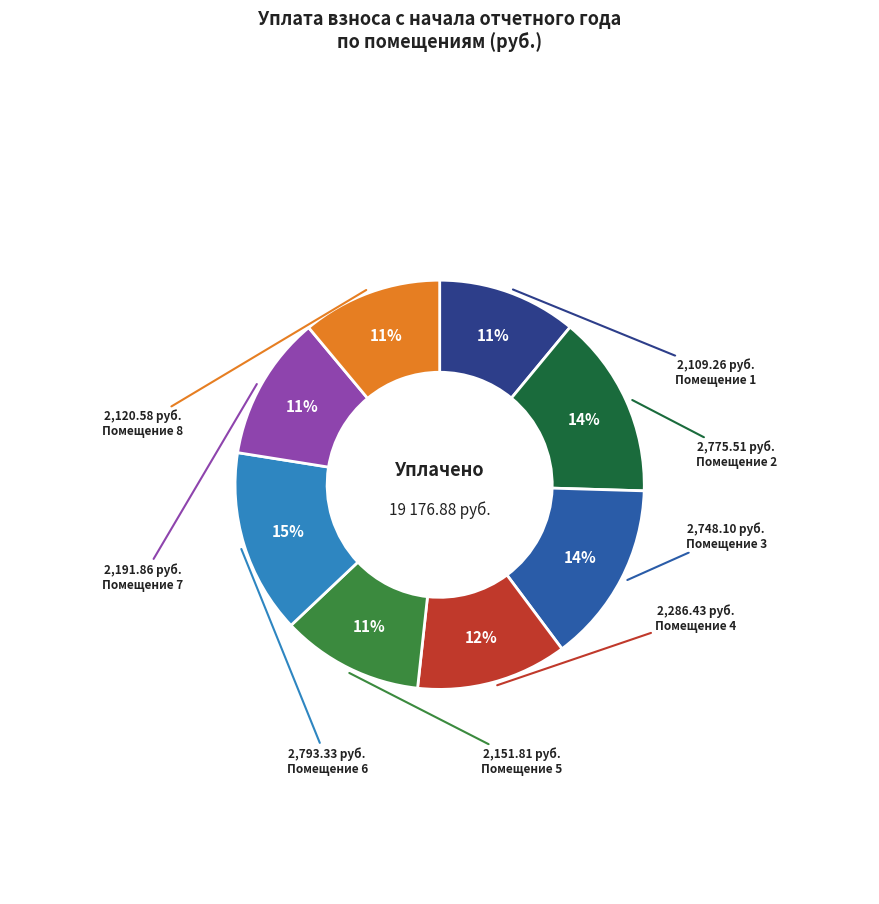

Does any single category account for the majority?

No